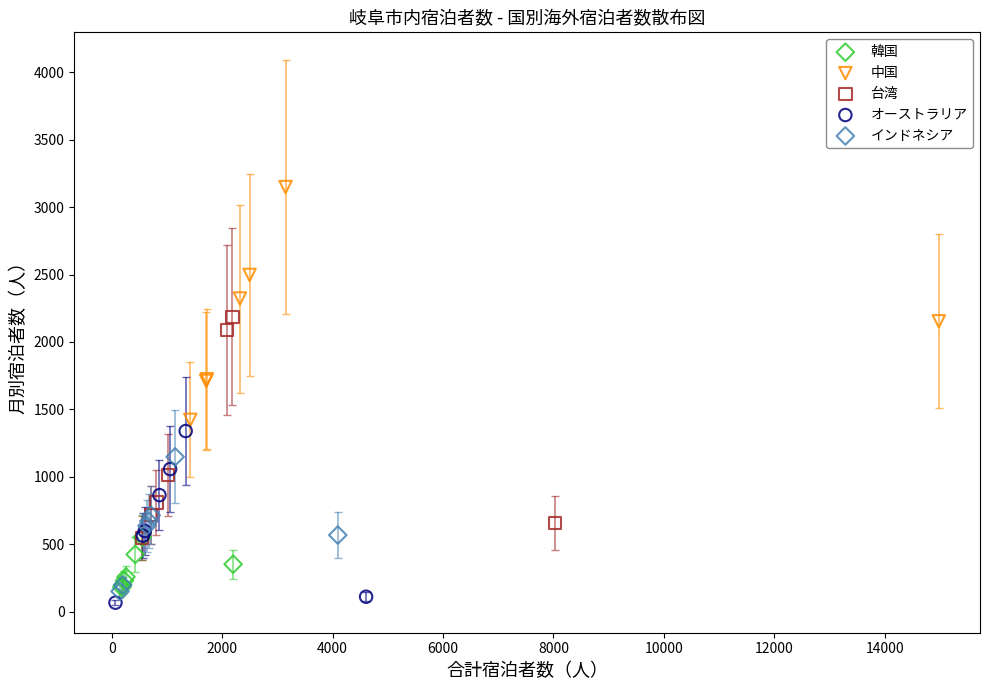

Which series reaches the maximum Y coordinate?

中国